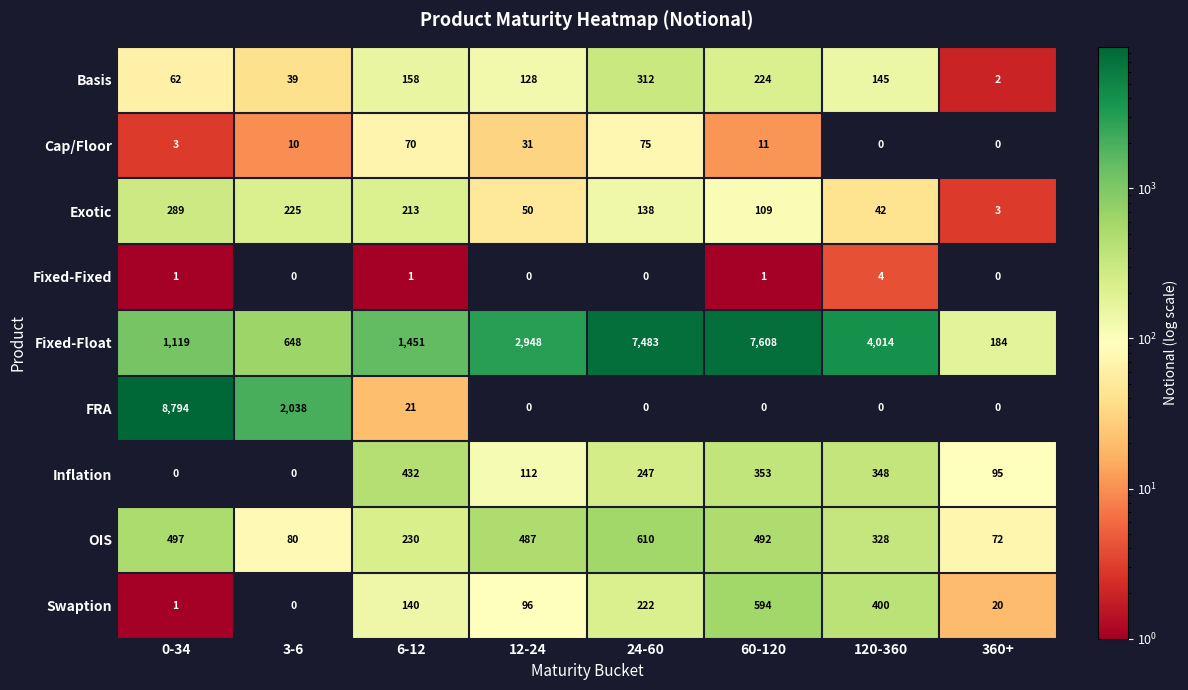

Which series has the largest total across all categories?

Fixed-Float